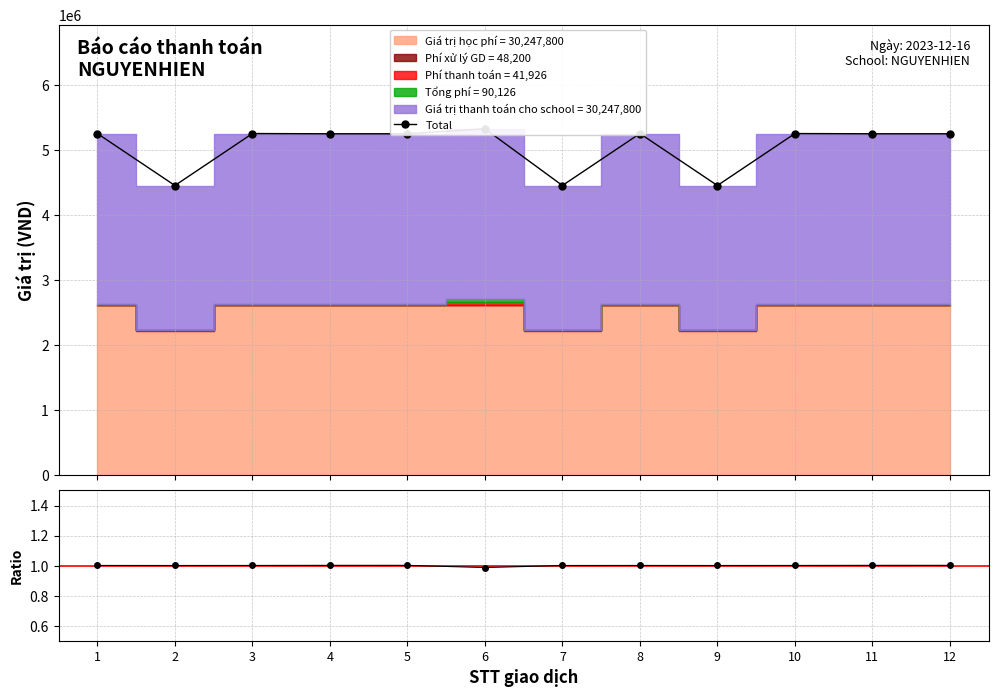

Reading right to left, transcribe all the data shown in this chart.

Total: 5247400.0	5247400.0	5250800.0	4452800.0	5250800.0	4452800.0	5324652.0	5247400.0	5247400.0	5250800.0	4452800.0	5250800.0
Ratio: 1.0	1.0	1.0	1.0	1.0	1.0	1.0	1.0	1.0	1.0	1.0	1.0